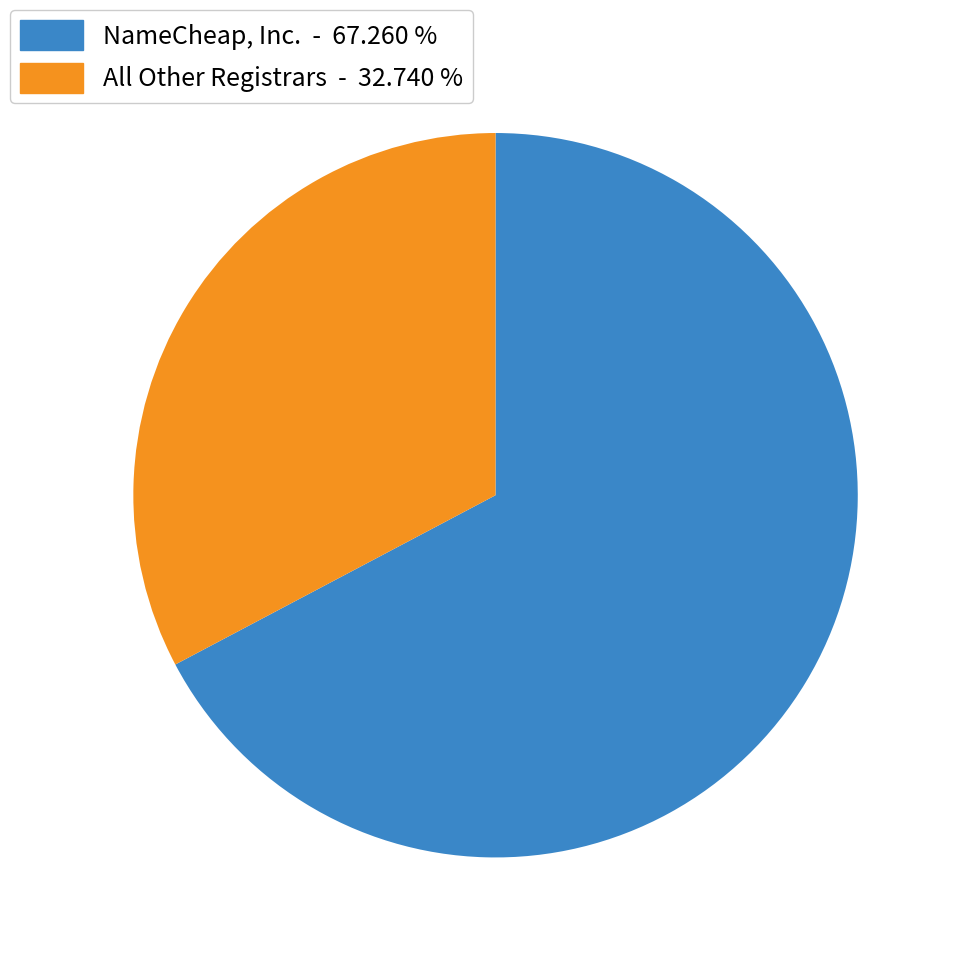

Is there a majority slice in this chart?

Yes